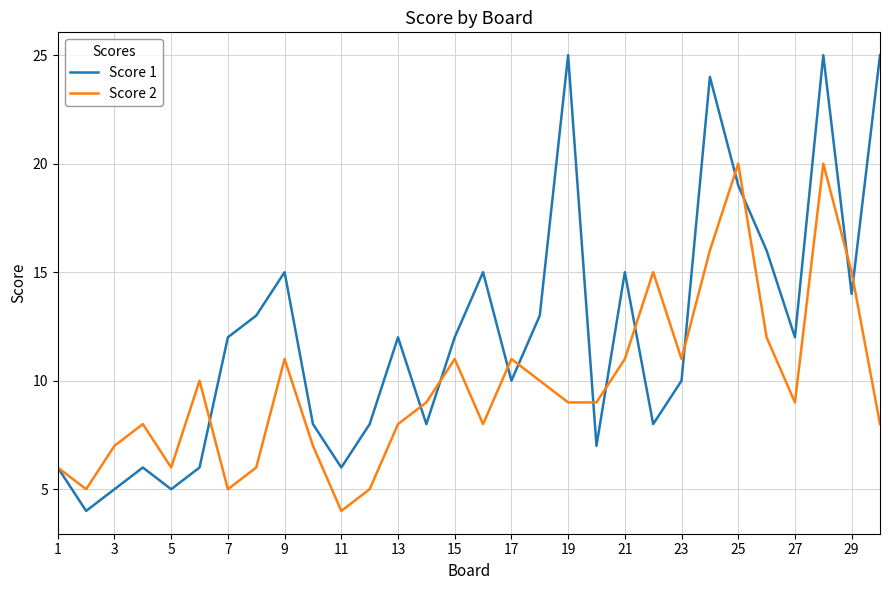

Which series has the largest total across all categories?

Score 1